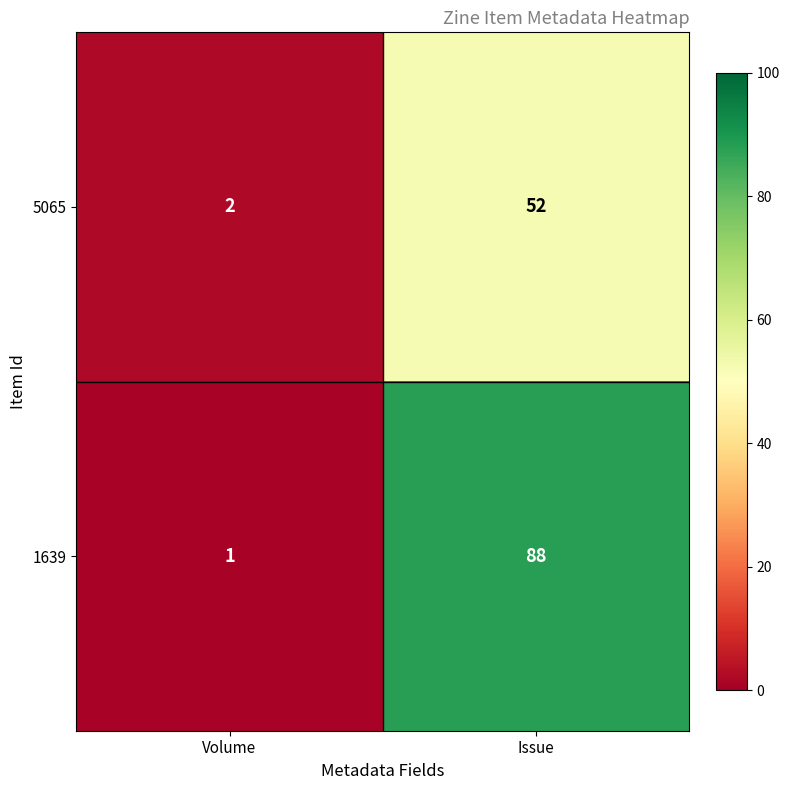

Which series changed the most between Volume and Issue?

1639